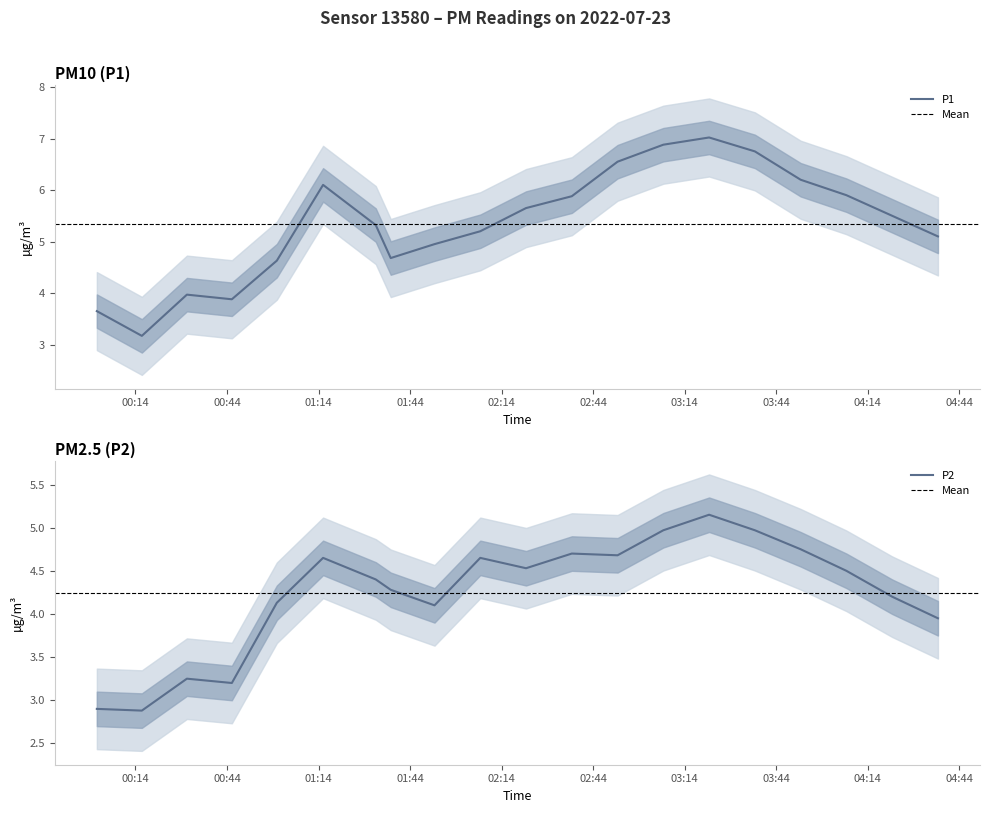

At which category is the sum across all series the highest?

03:31